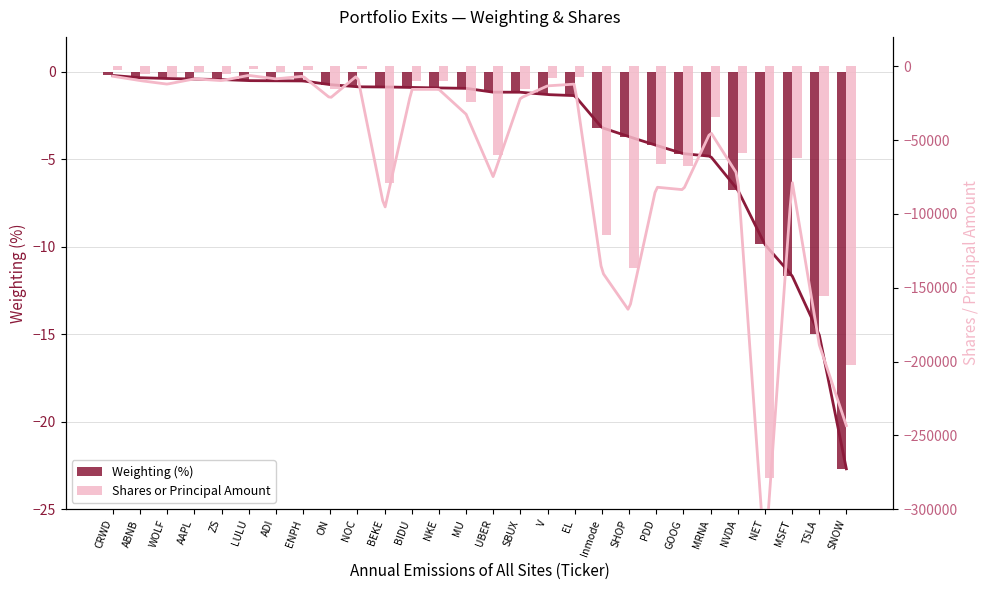

Rank the series at CRWD from lowest to highest value.

Shares or Principal Amount, Weighting (%)